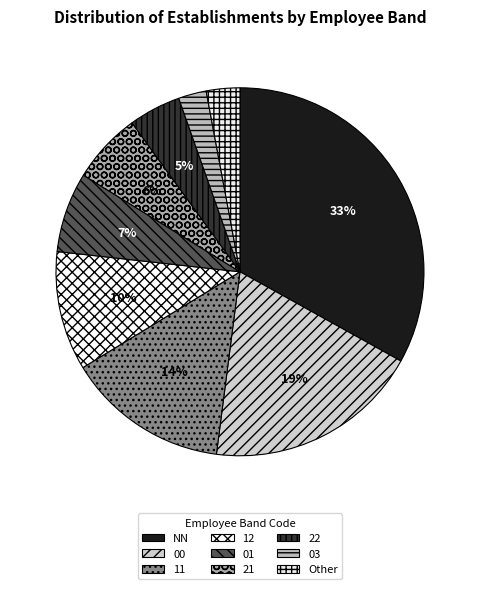

How many segments does this pie chart have?

9